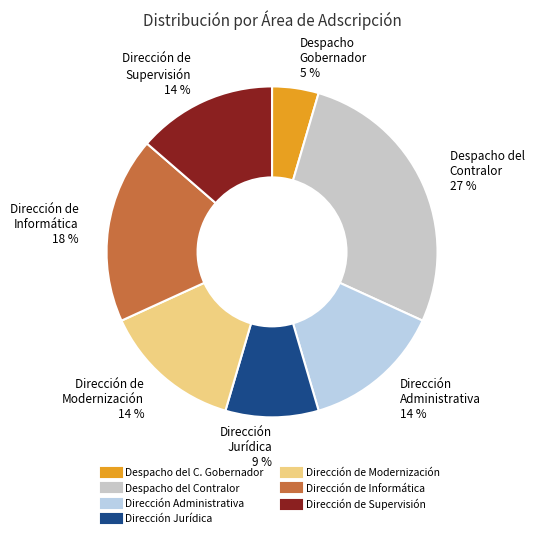

How many slices are in this pie chart?

7